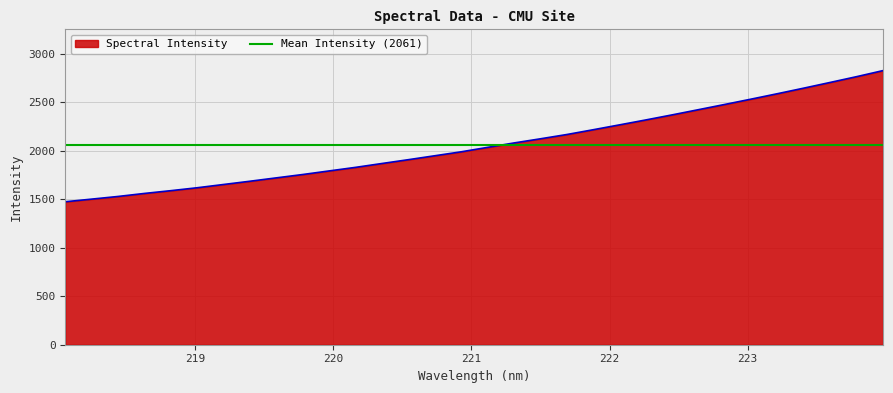

Between 218.2508 and 223.5987, which is larger?

223.5987